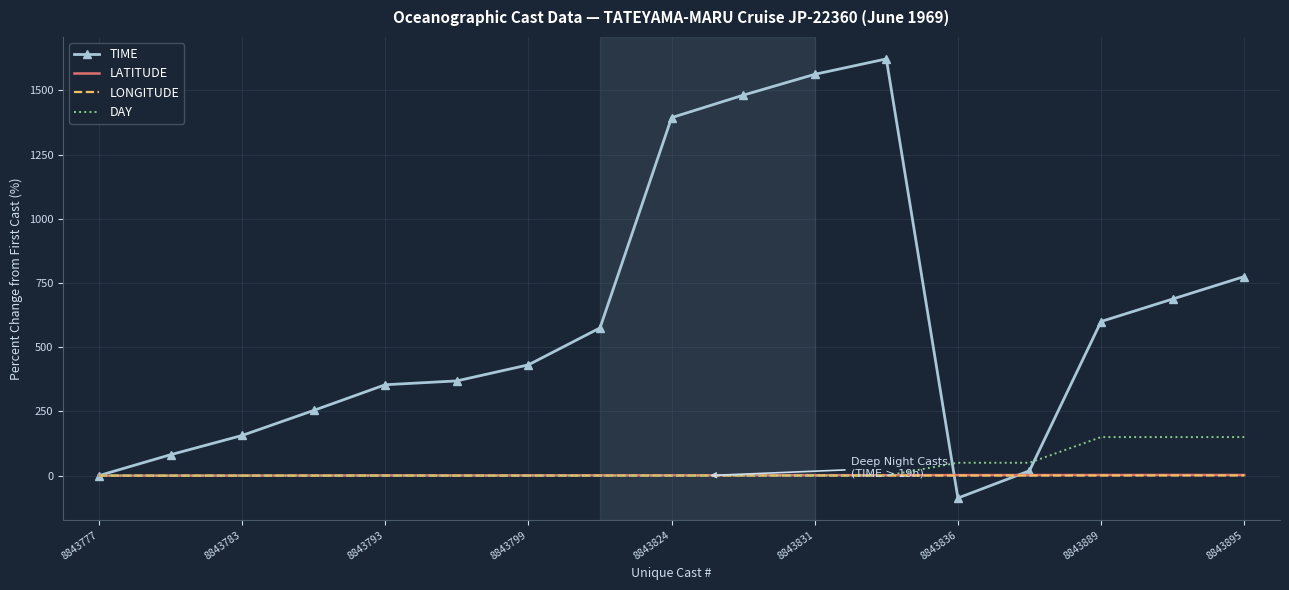

What is the greatest value displayed?

1623.0